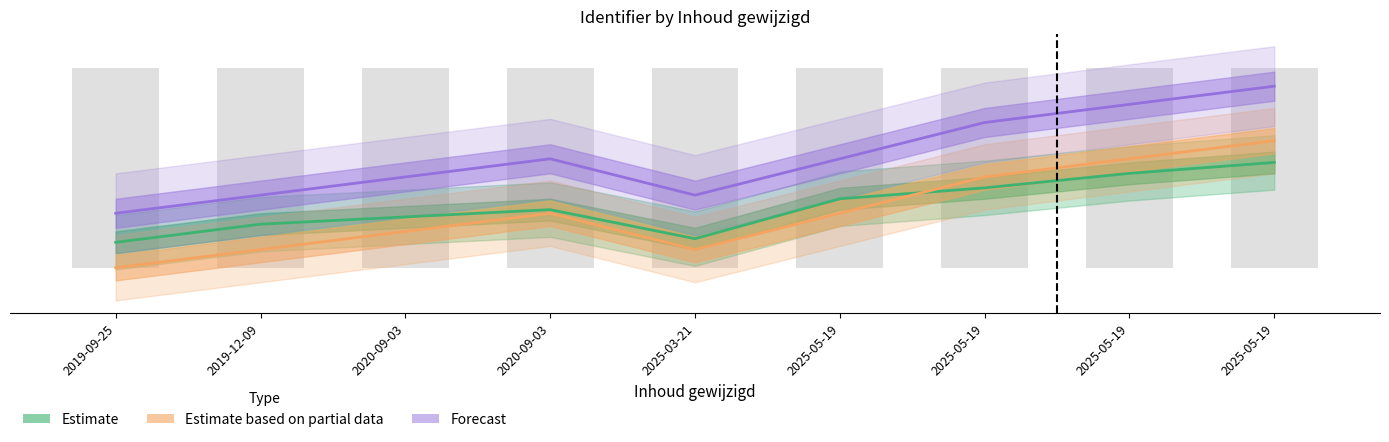

True or false: Forecast has a value of 6.0 at 2025-05-19.

True